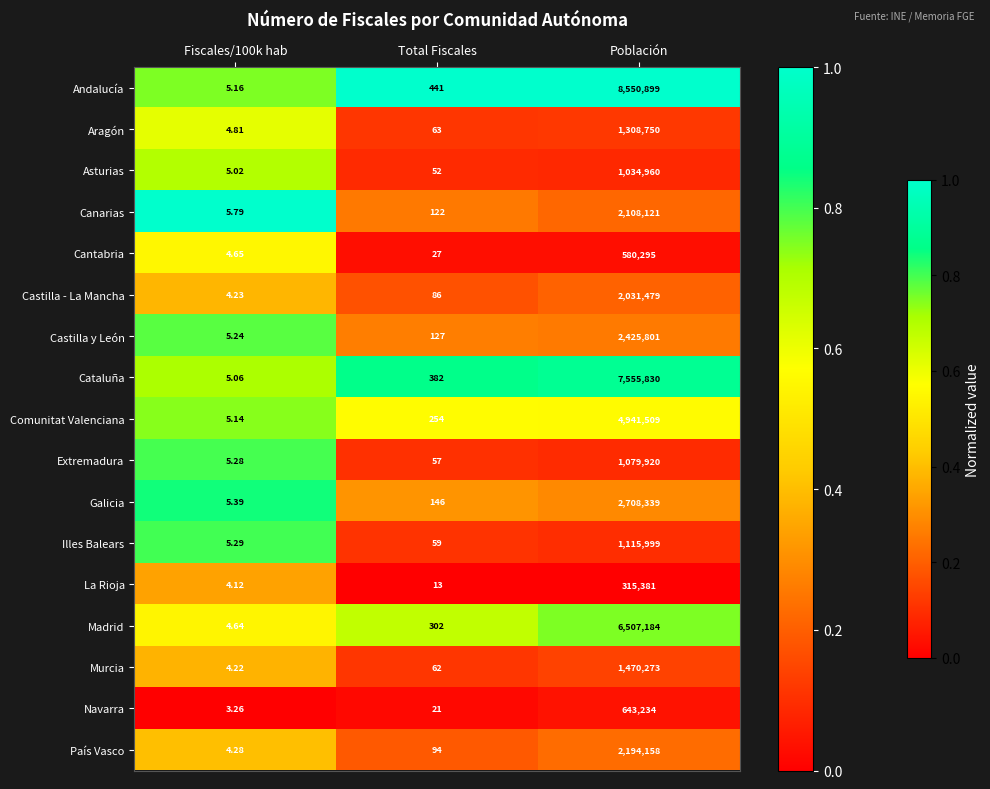

Which category has the highest value across all series?

Población